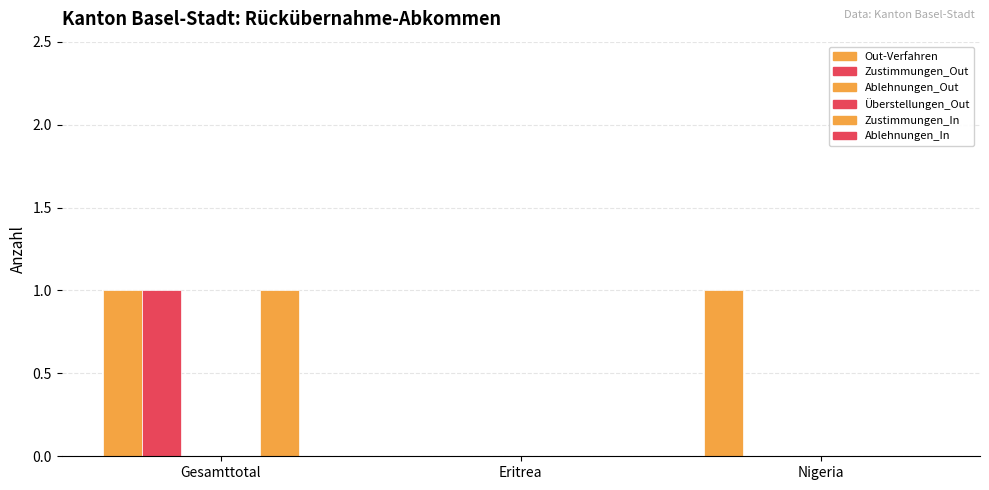

The Ablehnungen_Out series shows 0 at Eritrea. True or false?

True